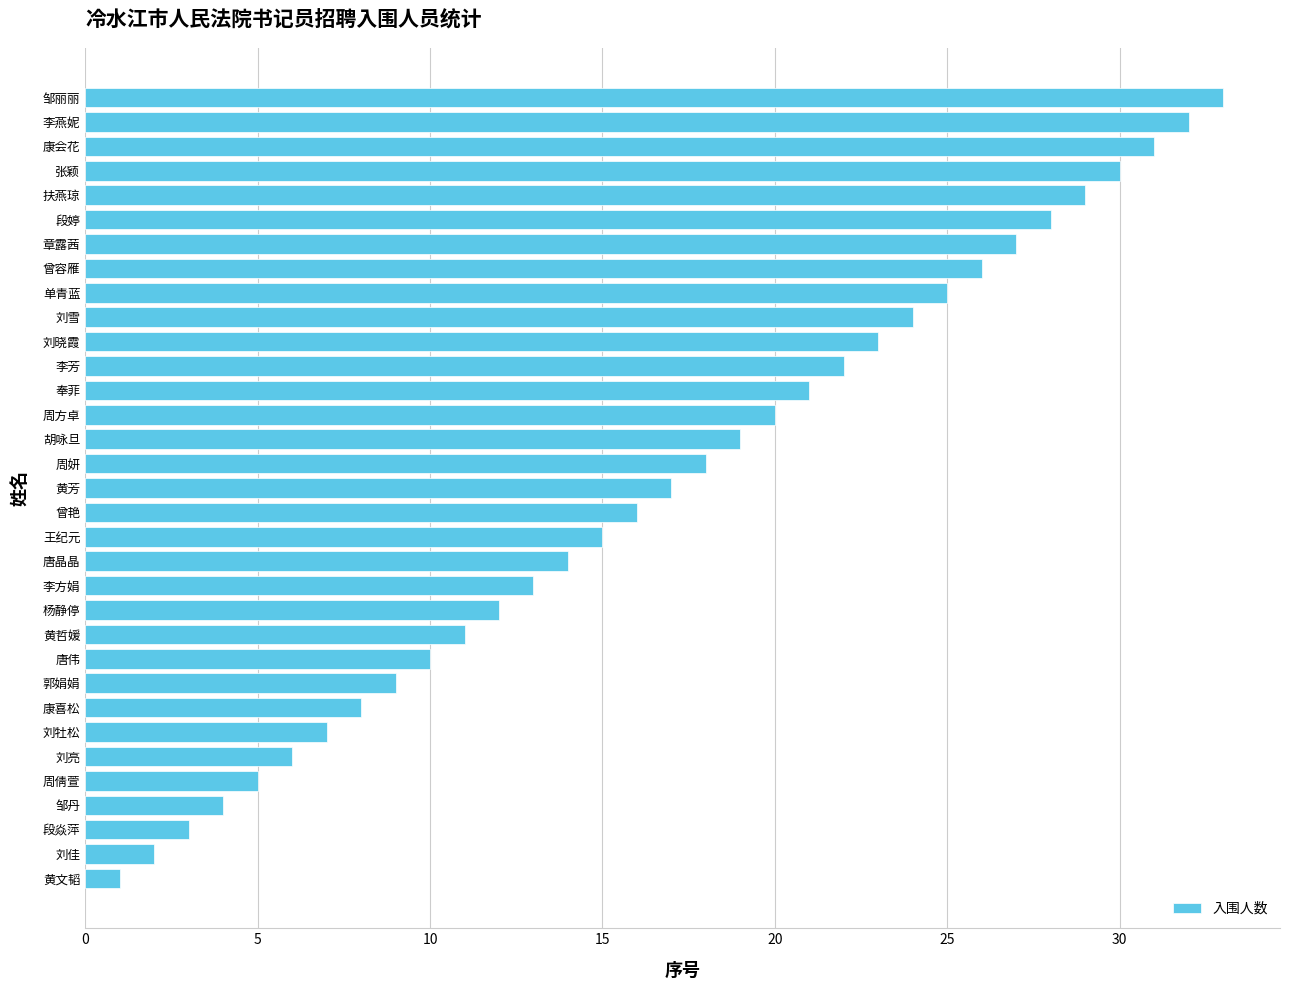

What is the difference between the maximum and minimum values?

32